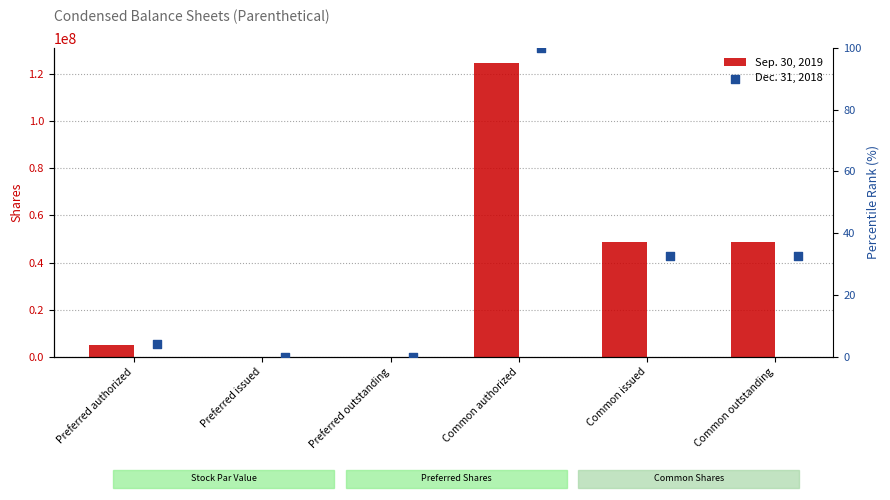

Which series has the largest Y range (max minus min)?

Sep. 30, 2019